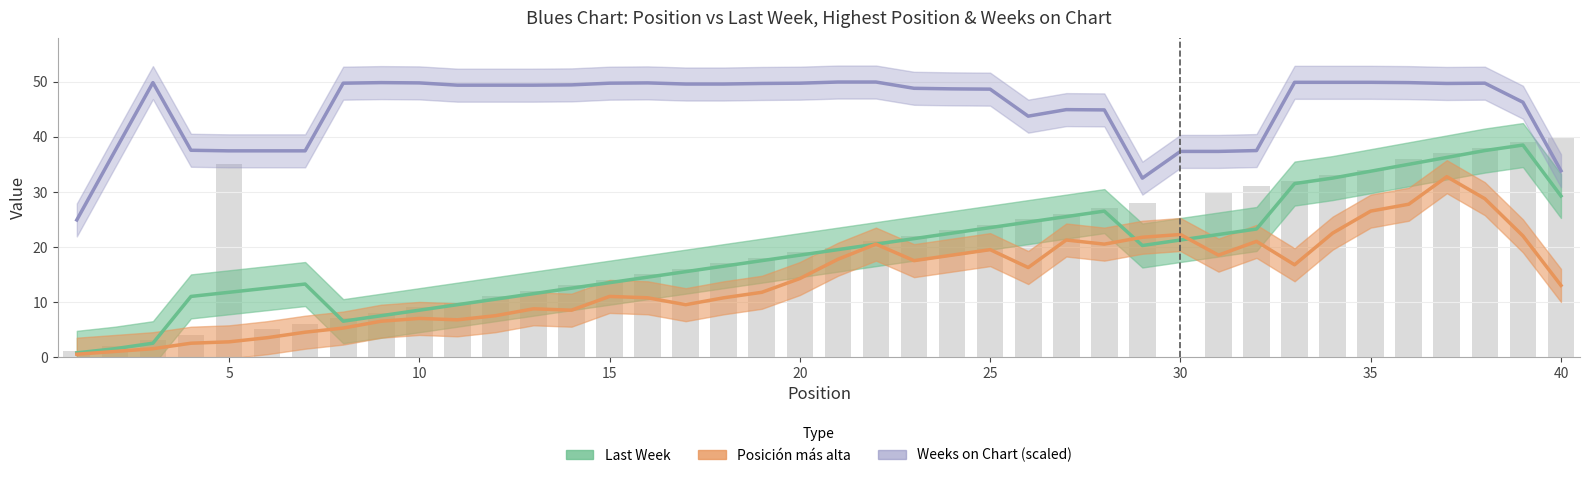

How many groups of bars are there?

40